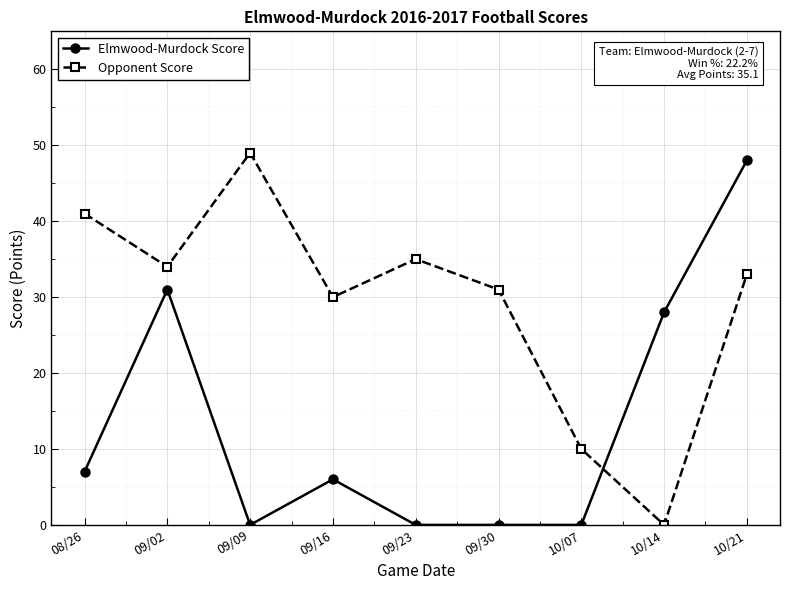

Where is the first local minimum for Opponent Score?

09/02